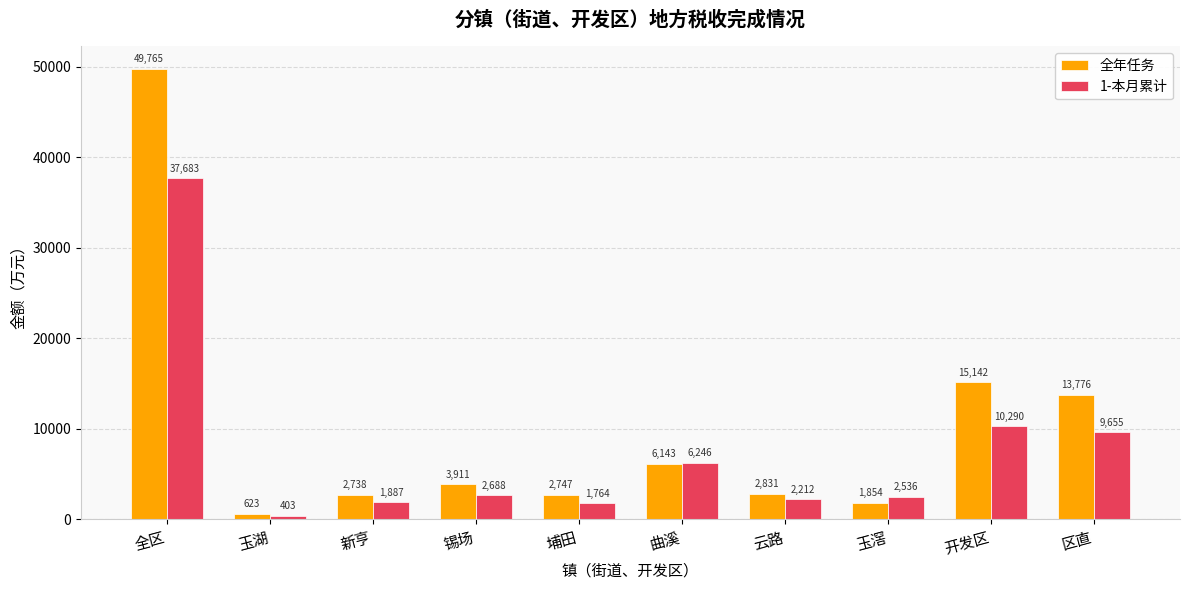

Between 新亨 and 开发区, which series saw the biggest shift?

全年任务